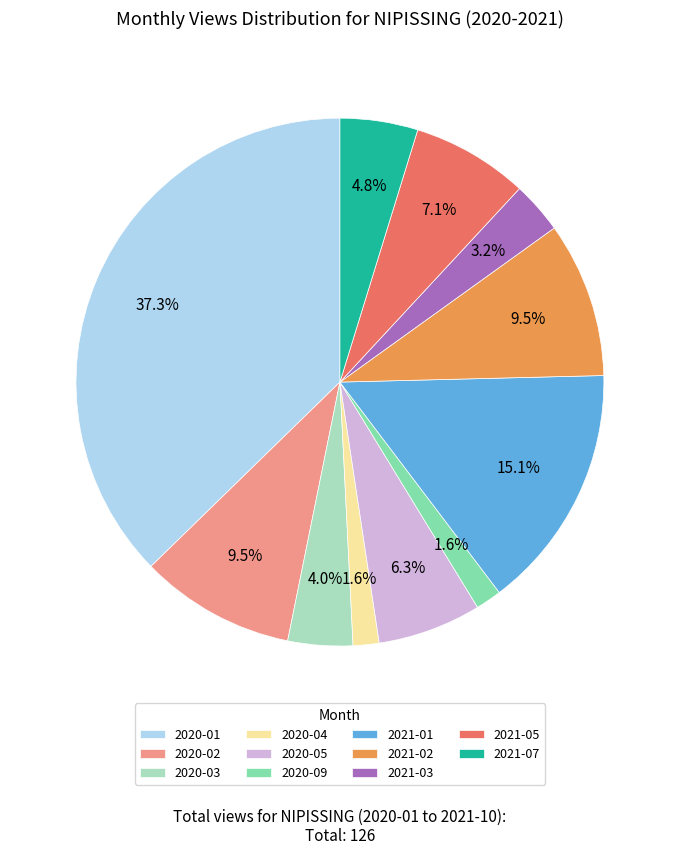

Is there any slice that represents more than half of the pie?

No